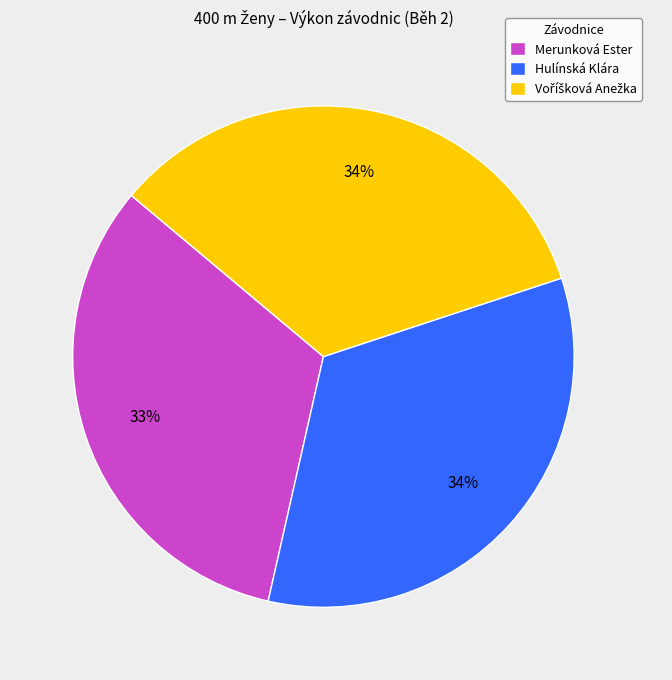

To the nearest percent, what is the average slice percentage?

33%